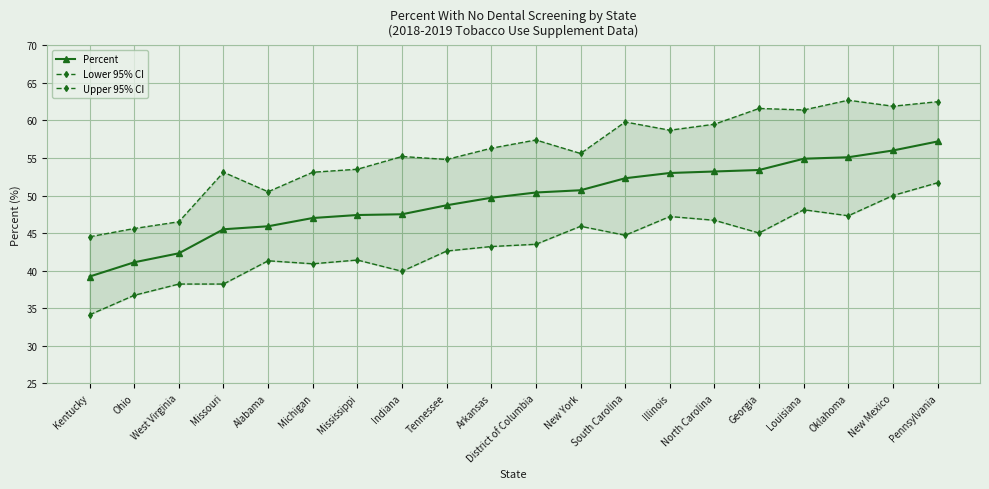

True or false: Upper 95% CI and Percent cross at least once.

False